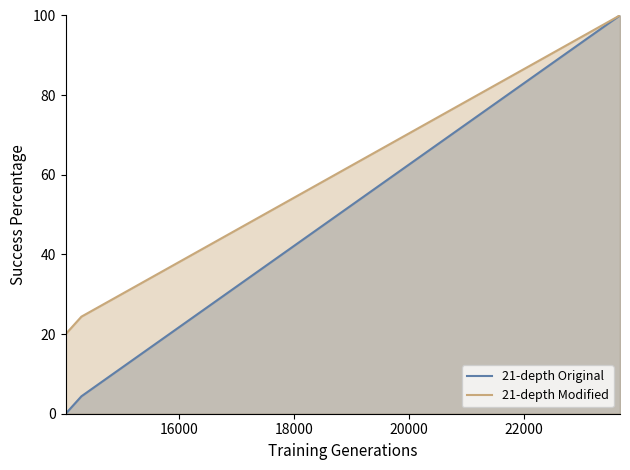

What is the minimum value for 21-depth Modified?

20.0